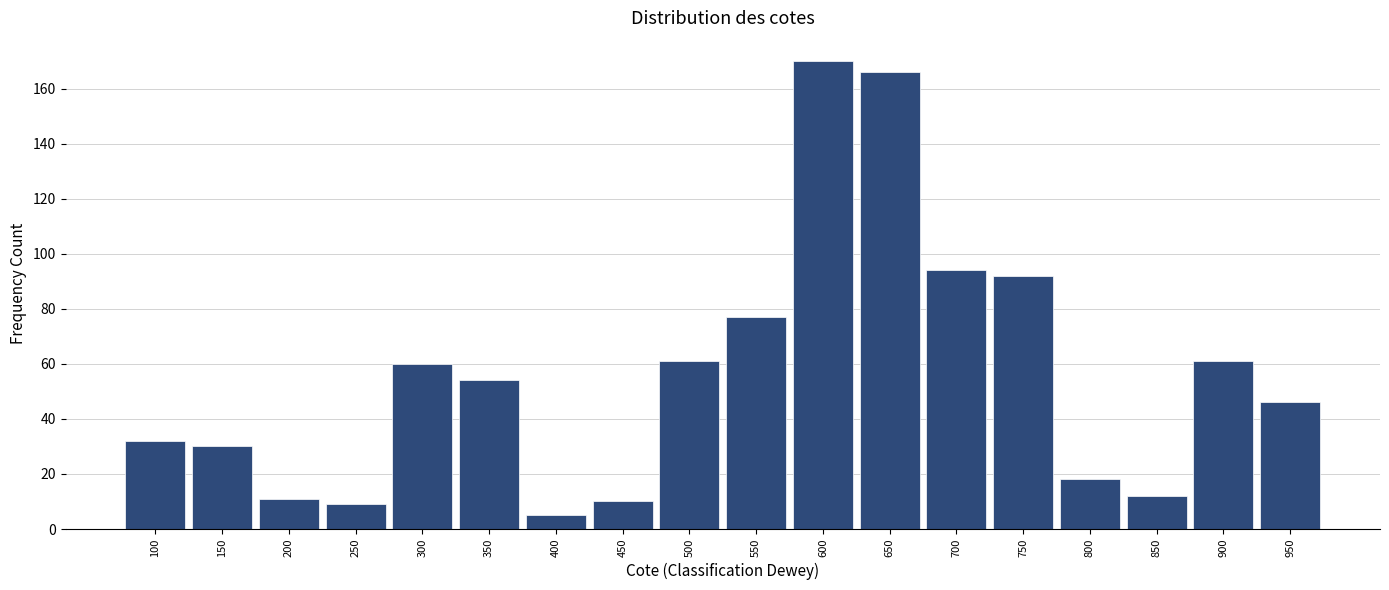

Reading left to right, what are all the values shown in this chart?

100=32	150=30	200=11	250=9	300=60	350=54	400=5	450=10	500=61	550=77	600=170	650=166	700=94	750=92	800=18	850=12	900=61	950=46